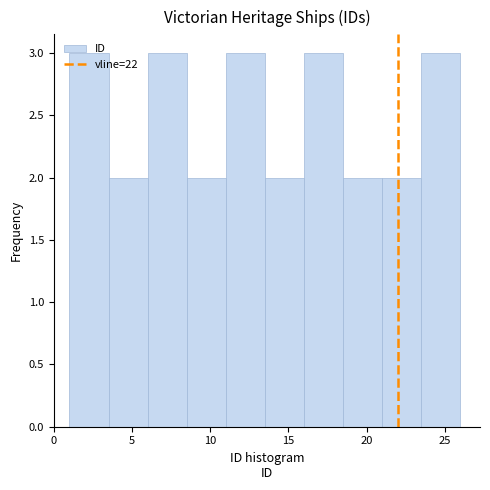

Reading left to right, transcribe this chart: for each bar, give the range it covers on the x-axis and its height. The values are not printed on the chart, so give them approximately, as read against the axis.

1.0 to 3.5: 3
3.5 to 6.0: 2
6.0 to 8.5: 3
8.5 to 11.0: 2
11.0 to 13.5: 3
13.5 to 16.0: 2
16.0 to 18.5: 3
18.5 to 21.0: 2
21.0 to 23.5: 2
23.5 to 26.0: 3